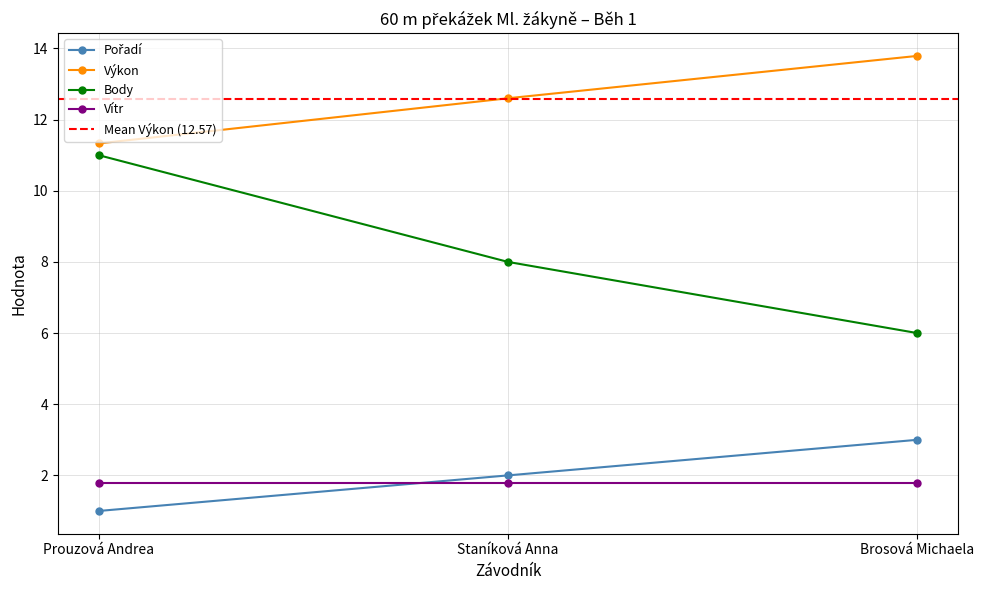

At which label does Pořadí first exceed 2?

Brosová Michaela